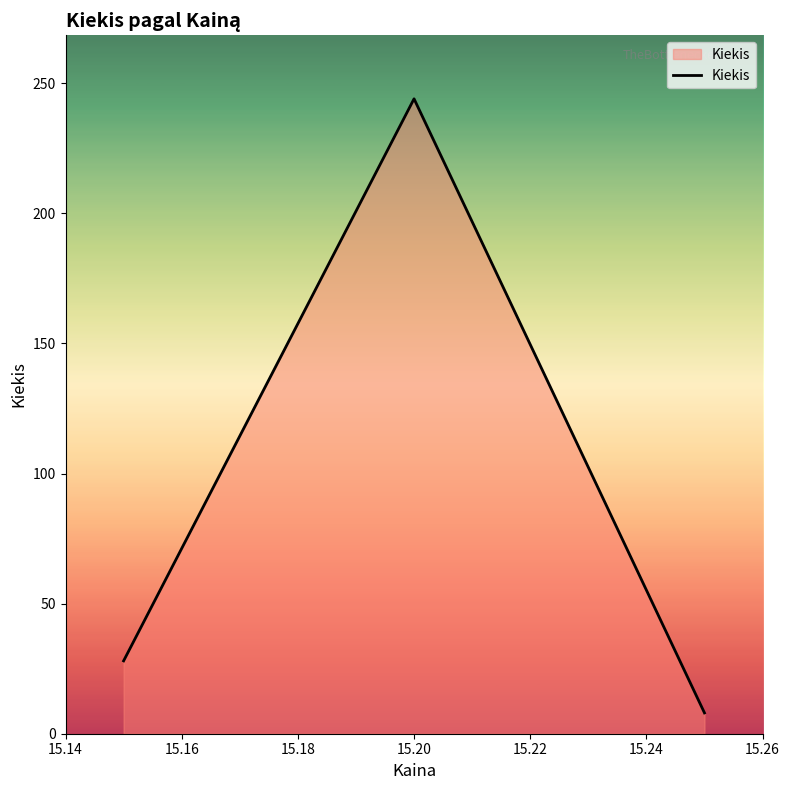

What is the difference between the maximum and minimum values?

236